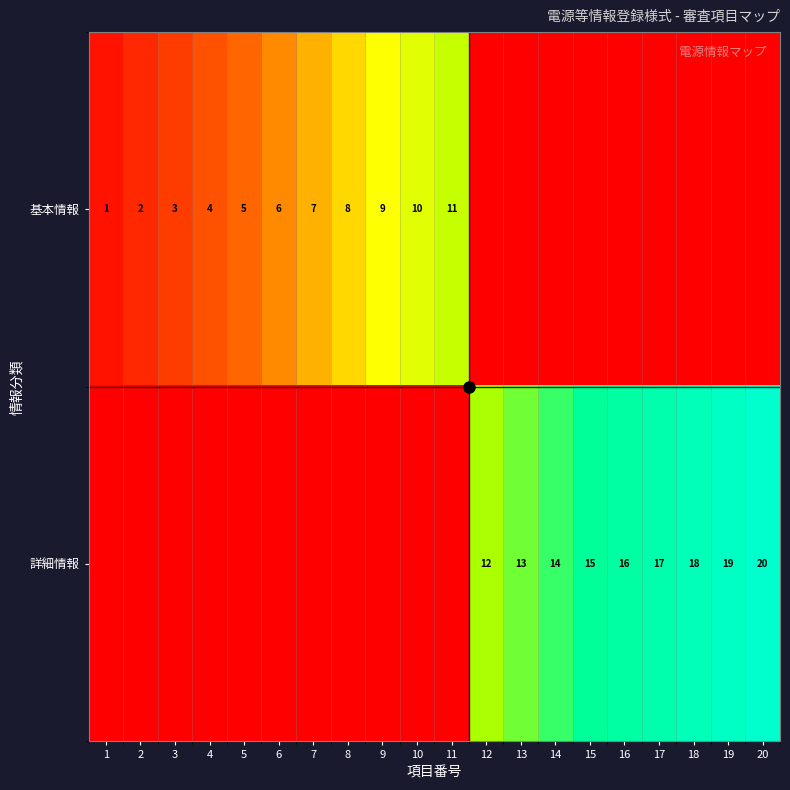

At which category does the chart reach its peak across all series?

20